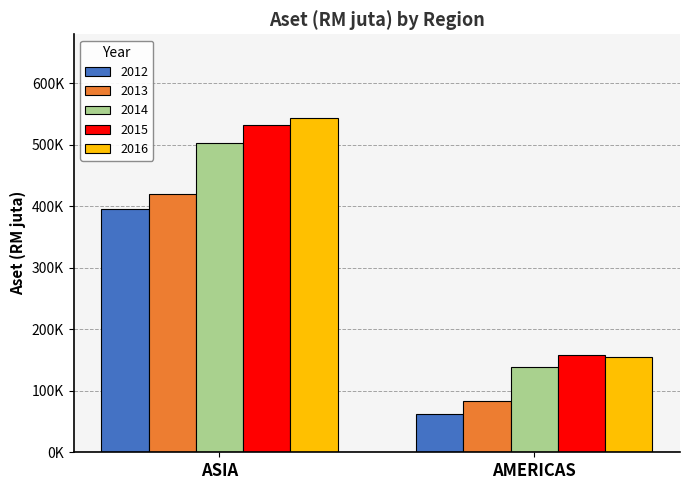

True or false: 2016 has a value of 250325.9 at ASIA.

False